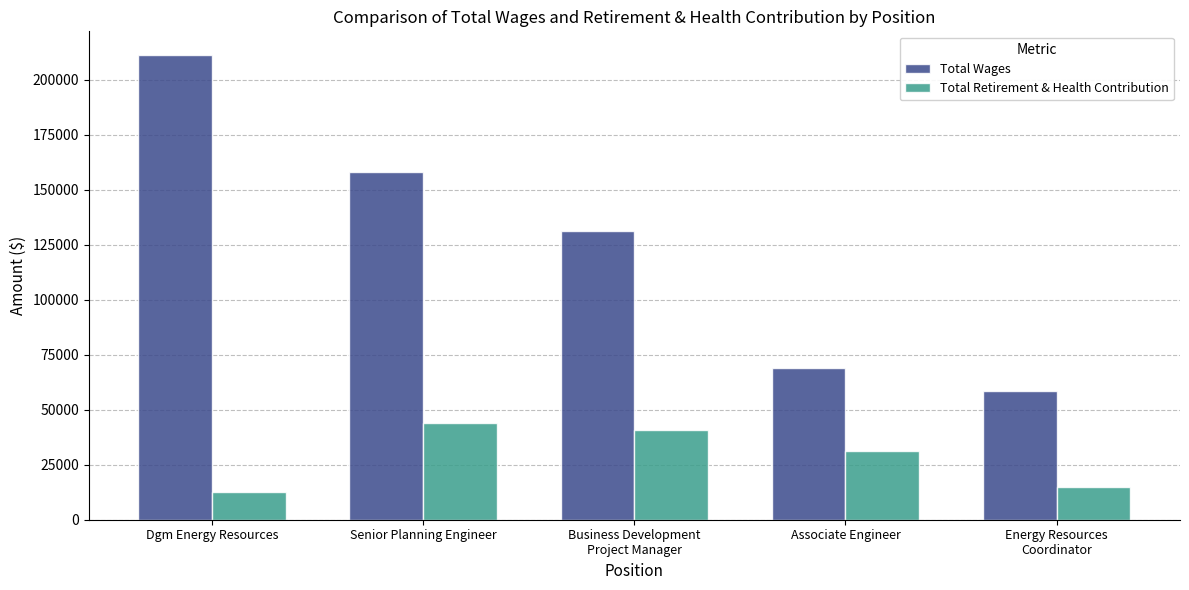

Which series has the widest spread of values?

Total Wages